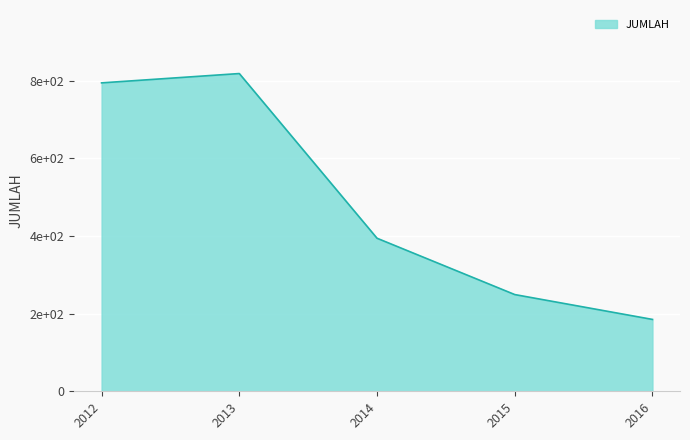

Does the chart have visible grid lines?

Yes